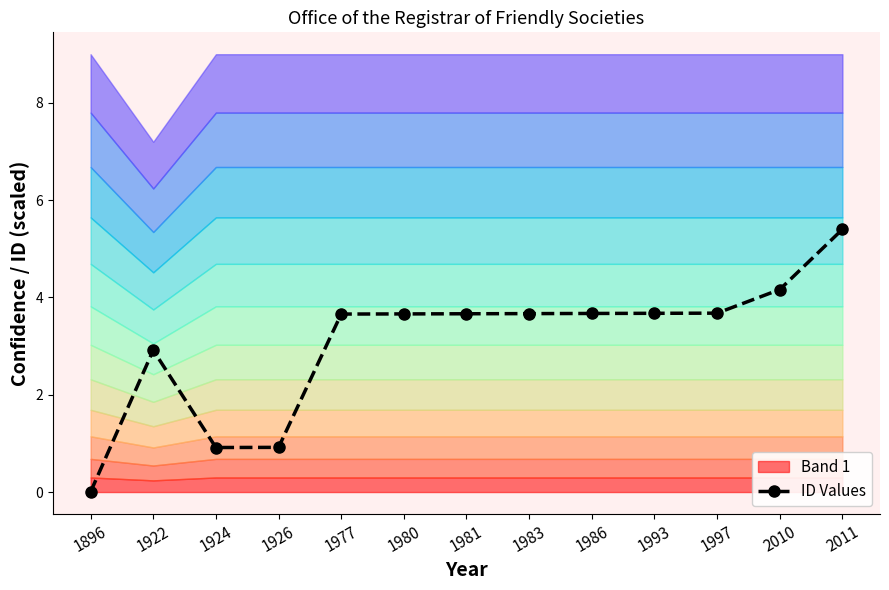

What is the difference between the maximum and minimum values?

5.4